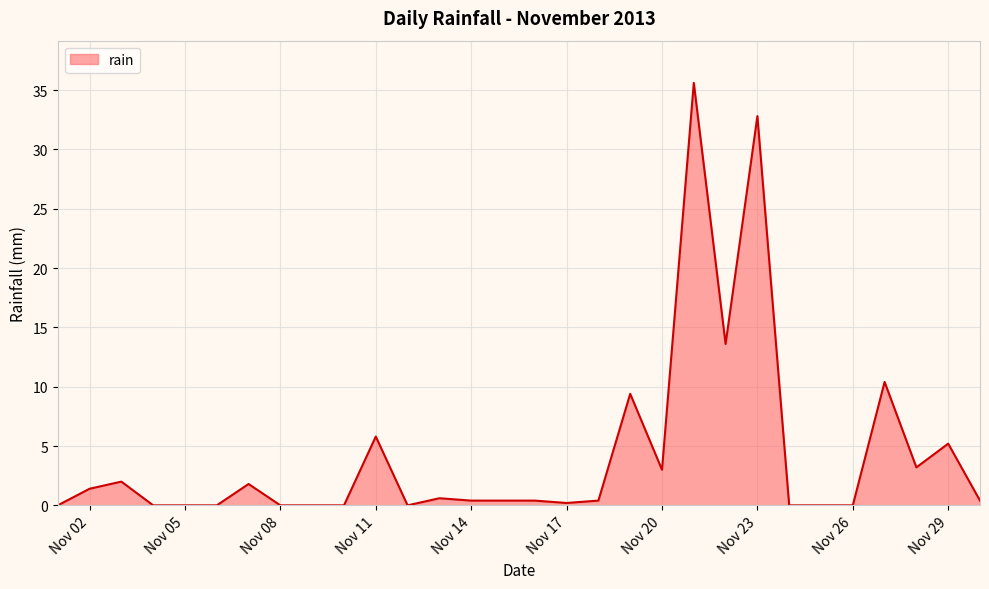

What is the difference between the maximum and minimum values?

35.6